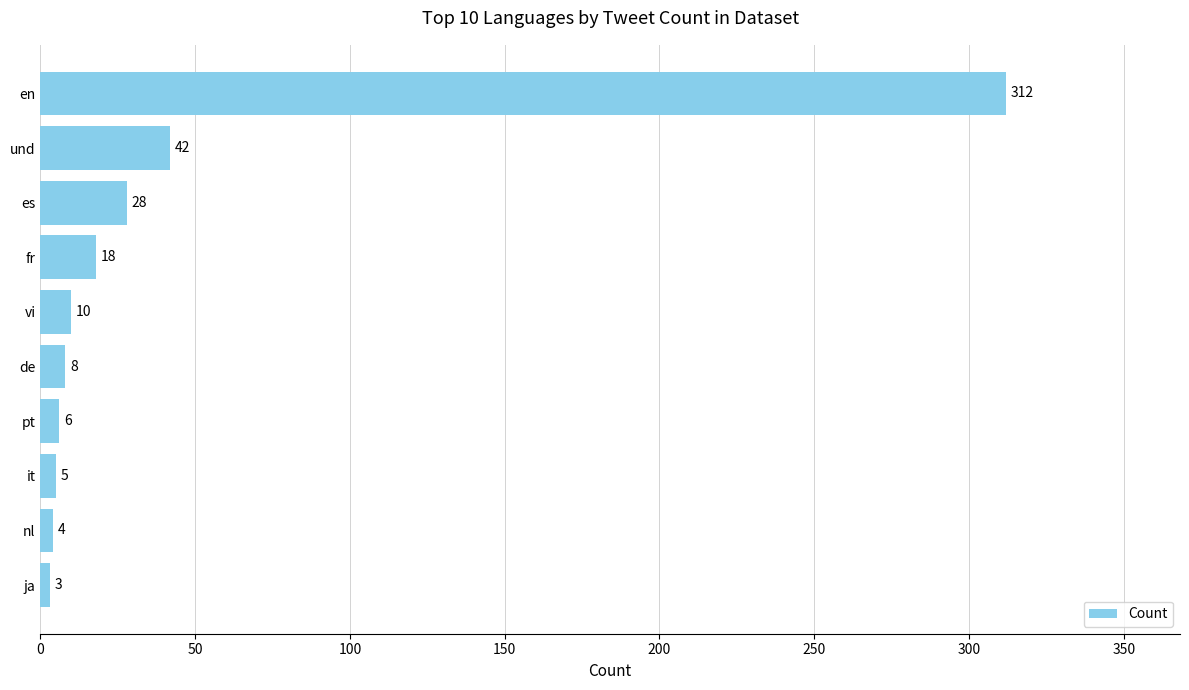

The chart shows a value of 31 at fr. True or false?

False